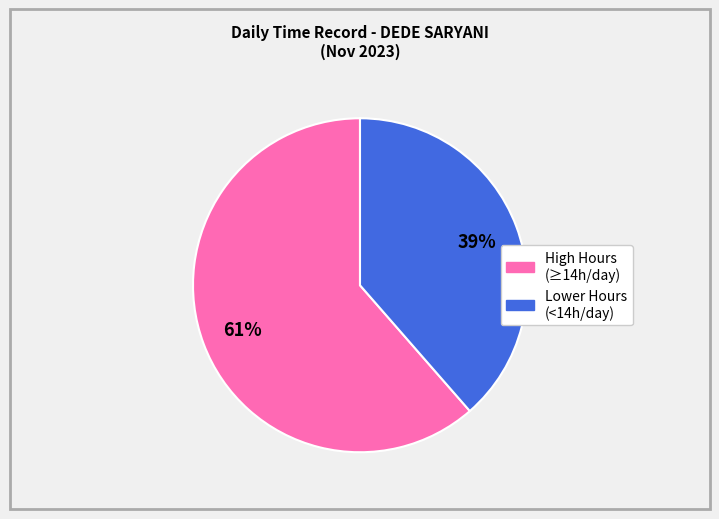

To the nearest percent, what is the average slice percentage?

50%